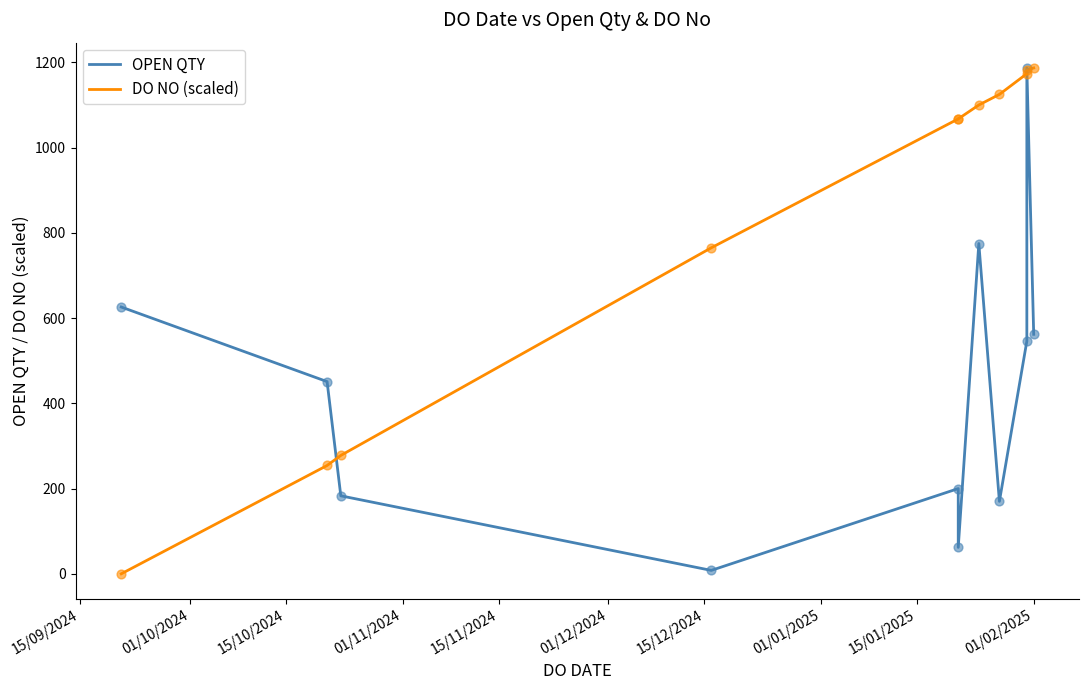

Which series contains the lowest Y value?

DO NO (scaled)